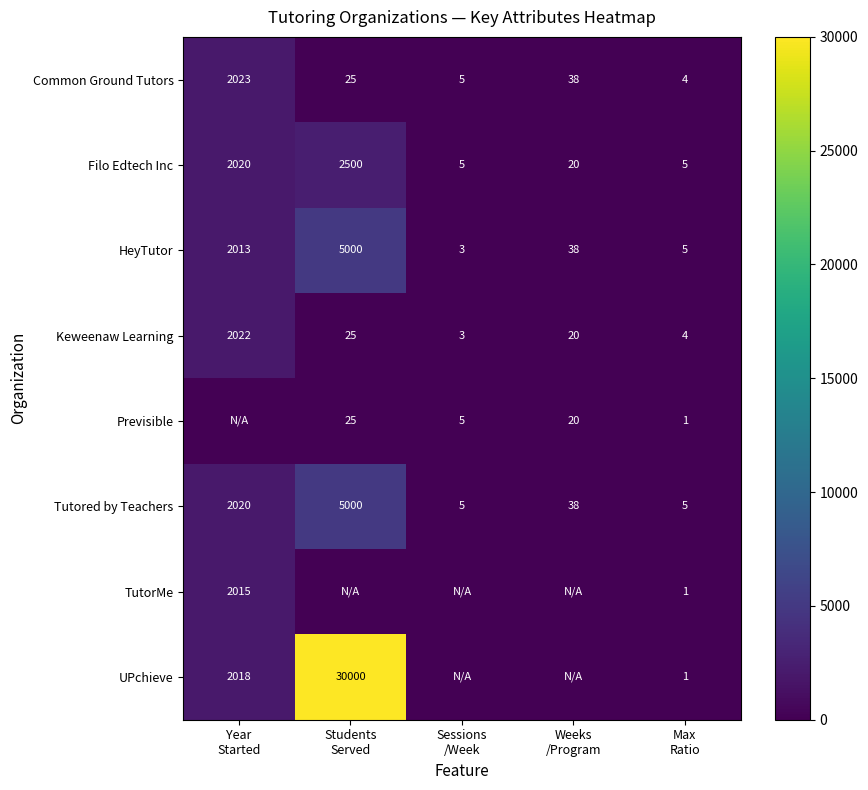

What is the average value of the Tutored by Teachers series?

1414